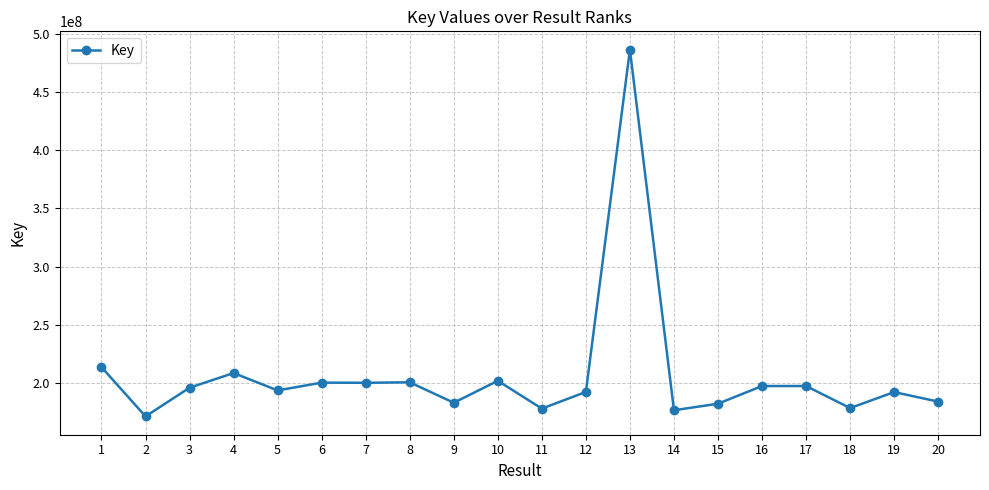

What is the smallest value displayed?

171314184